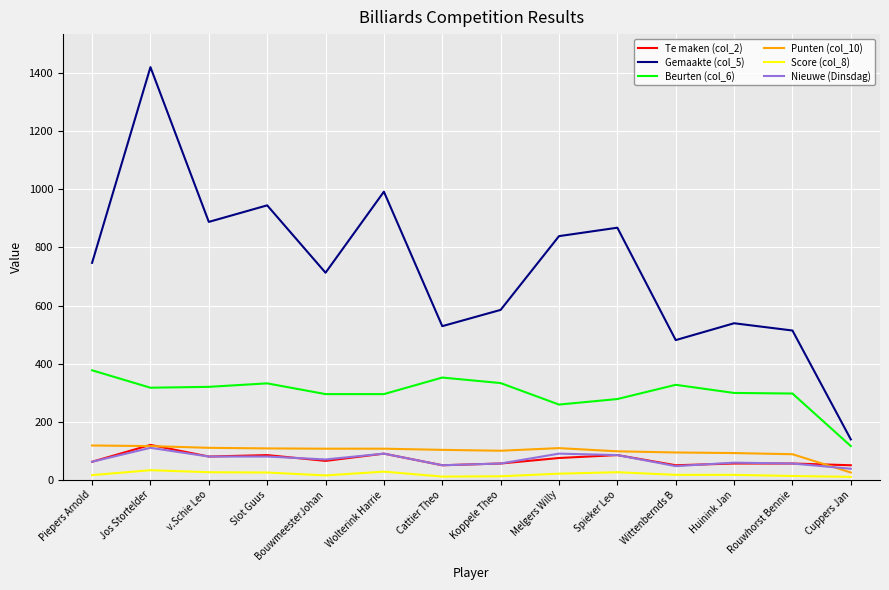

What is the maximum value for Nieuwe (Dinsdag)?

110